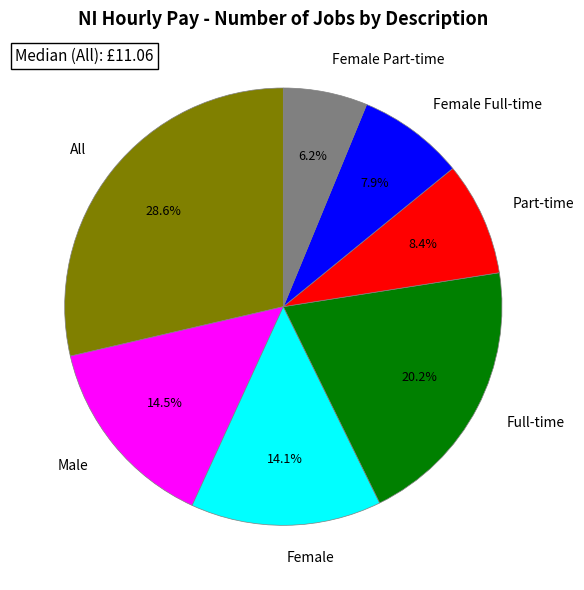

To the nearest percent, what is the combined percentage of Female Part-time and All?

35%